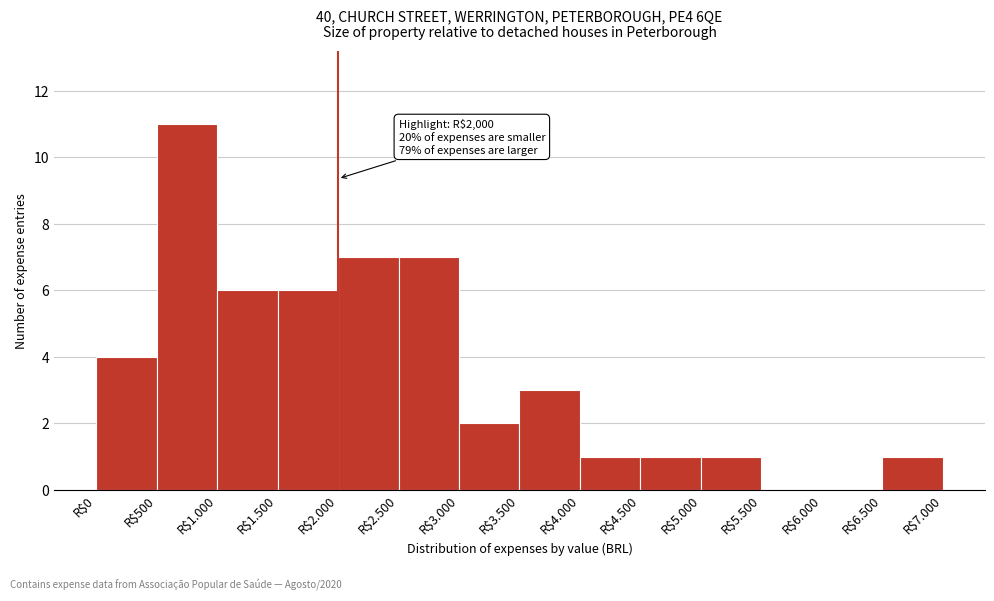

What is the greatest value displayed?

11